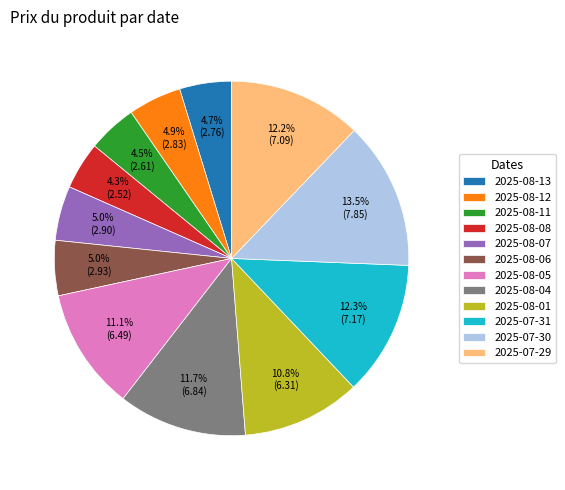

What percentage is the 2025-08-13 slice, to the nearest percent?

5%